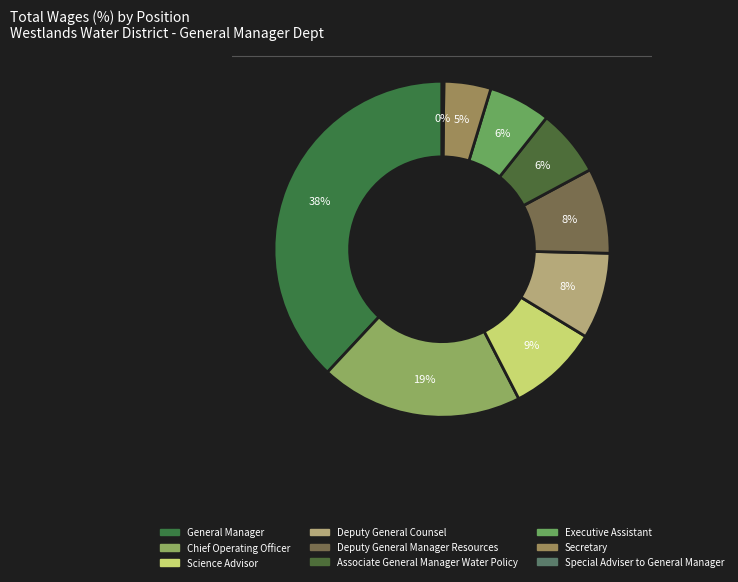

Is it true that Special Adviser to General Manager is 0% of the pie?

True